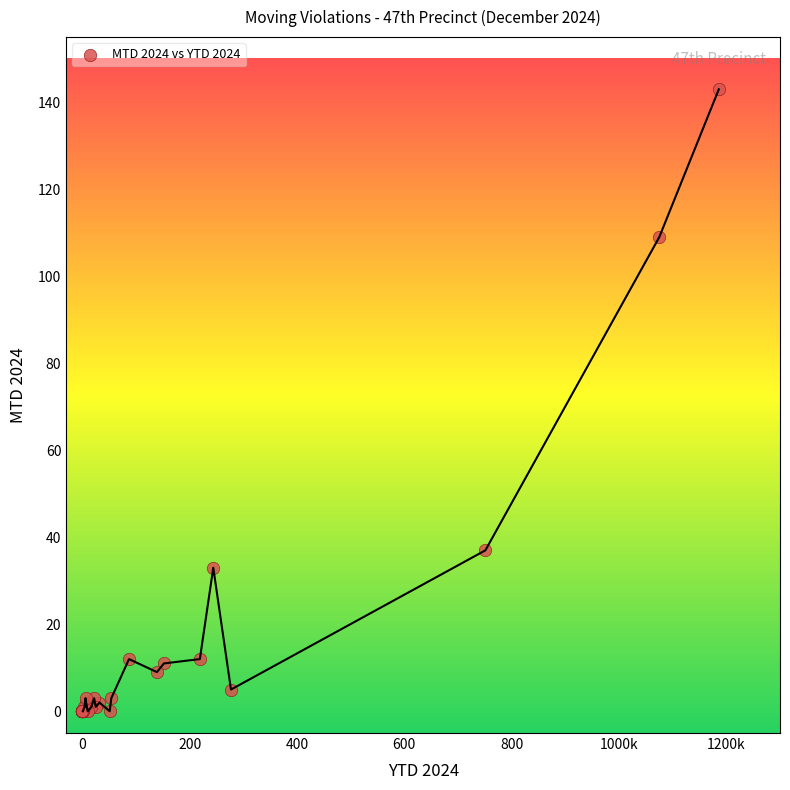

What Y value in the scatter plot is closest to 71?

37